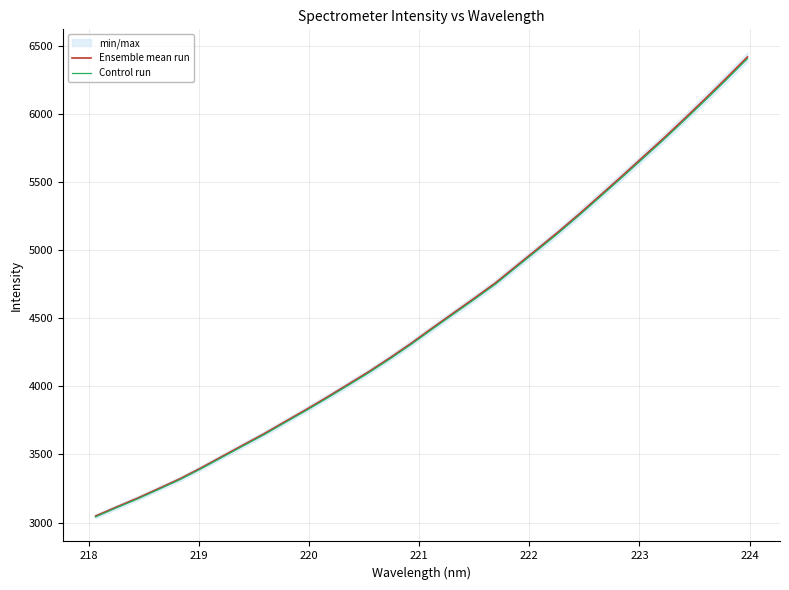

Count the number of categories in the chart.

32